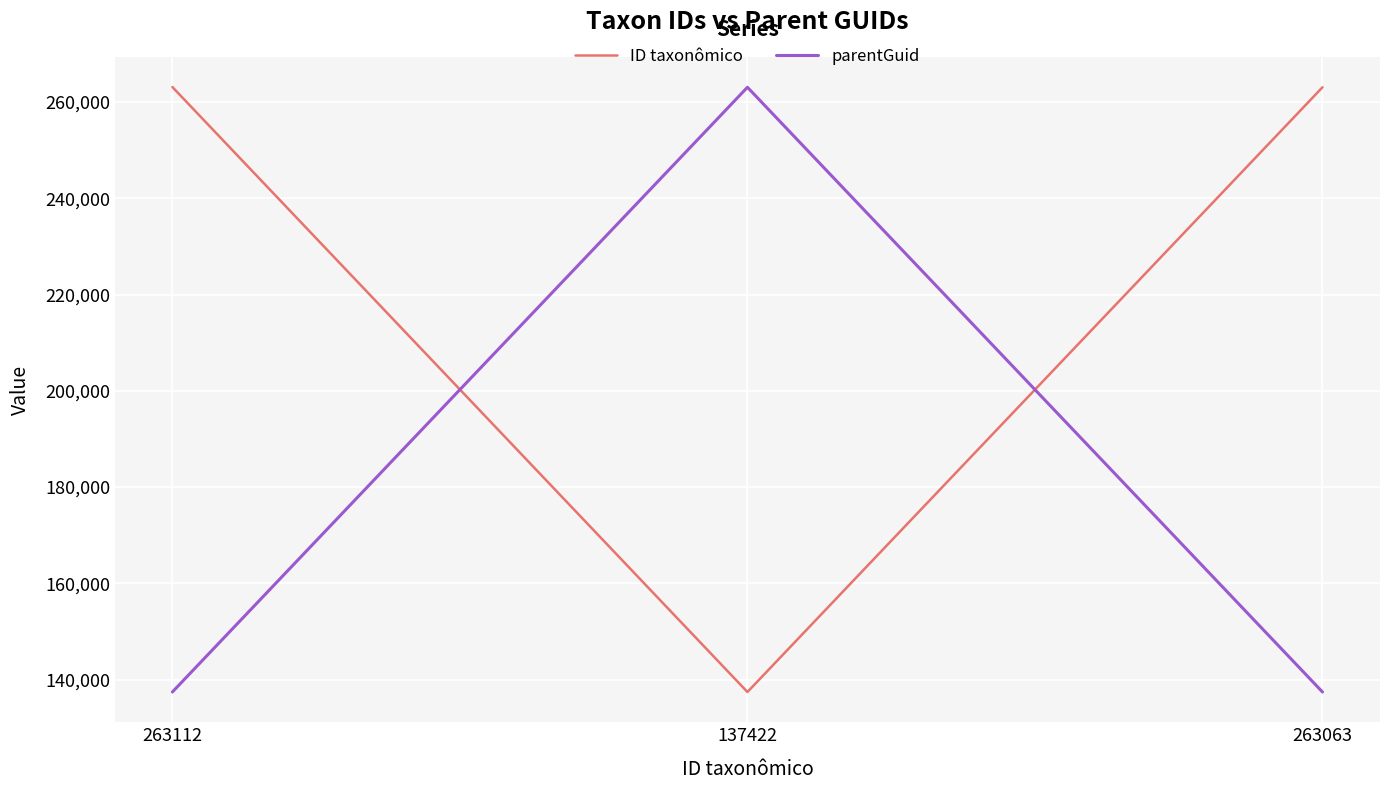

What is the difference between the ID taxonômico values at 137422 and 263112?

125690